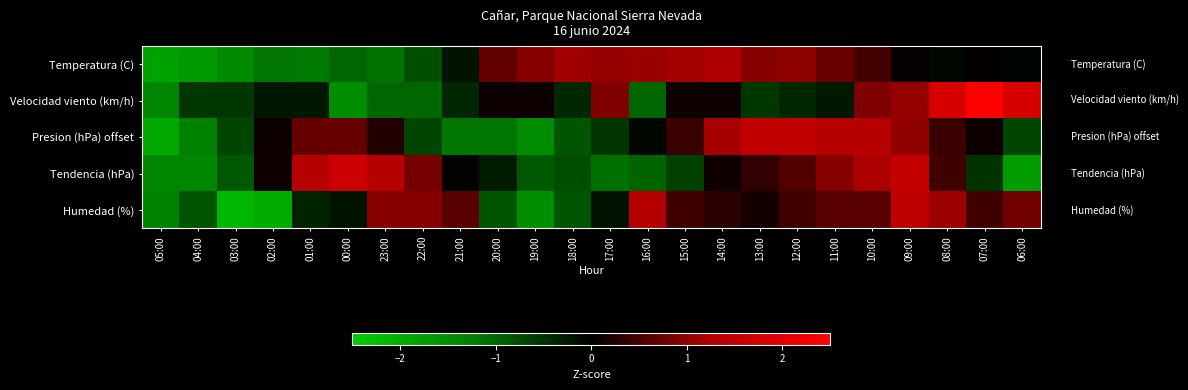

What is the minimum value shown in the chart?

-2.1